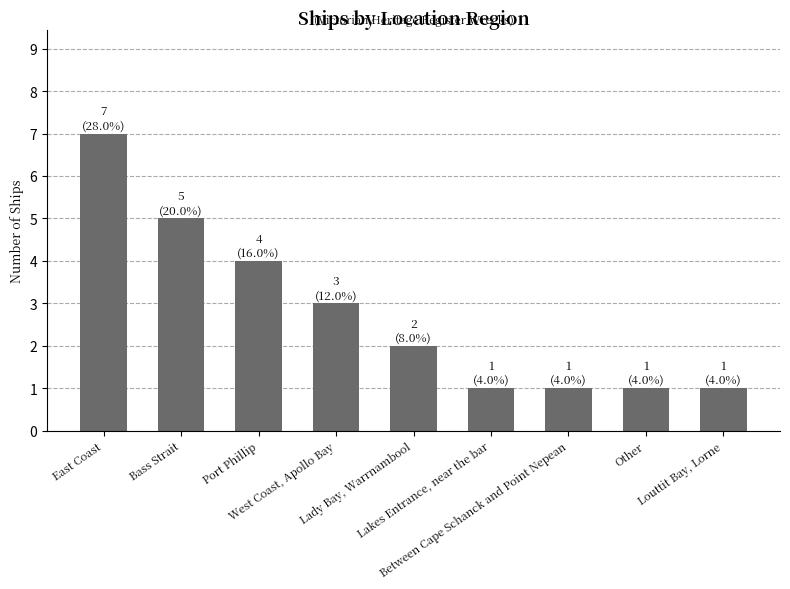

What value does the data have at Bass Strait?

5